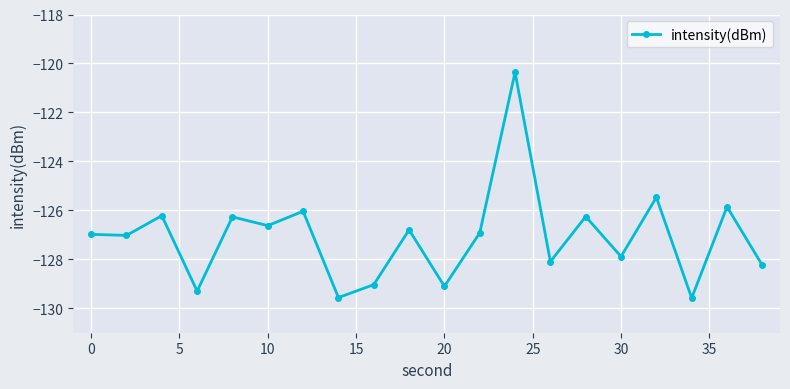

What is the difference between the maximum and minimum values?

9.2